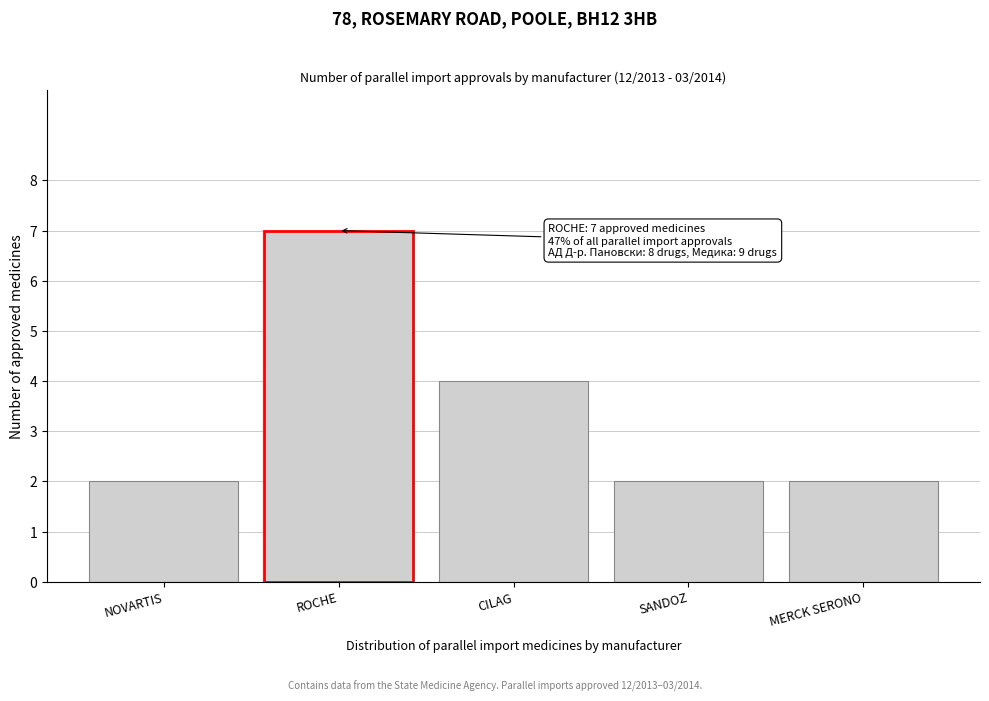

Reading right to left, what are all the values shown in this chart?

MERCK SERONO=2	SANDOZ=2	CILAG=4	ROCHE=7	NOVARTIS=2